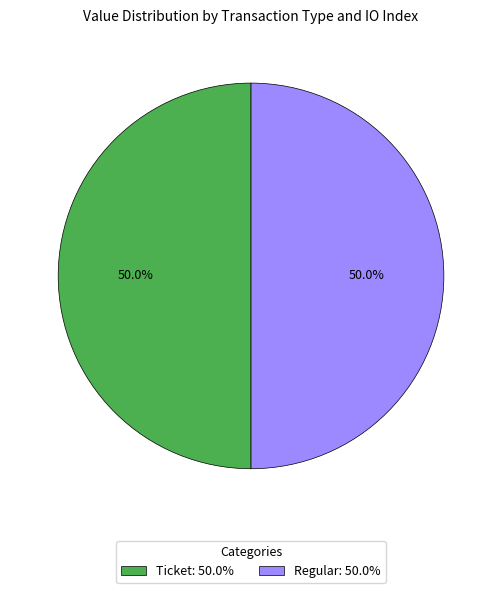

What portion of the pie excludes Regular: 50.0%?

50.0%